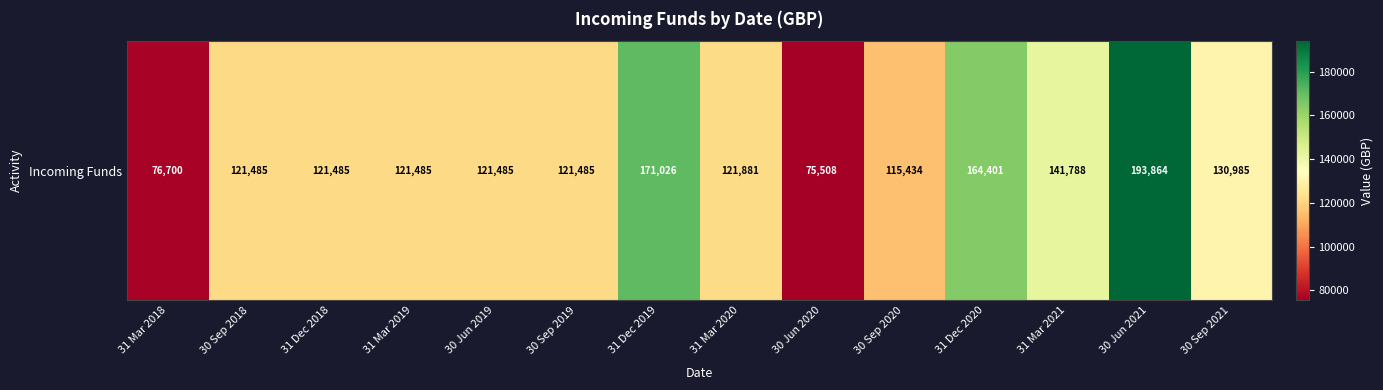

What is the difference between the values at 31 Dec 2019 and 30 Sep 2020?

55591.8